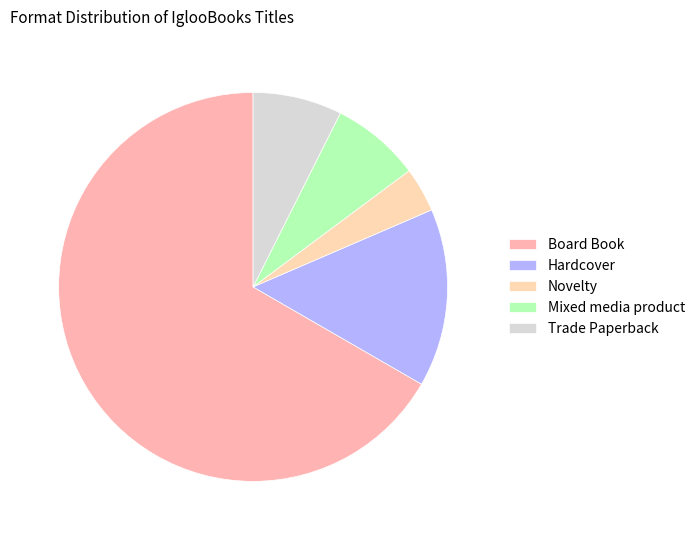

True or false: Board Book accounts for 53% of the total.

False